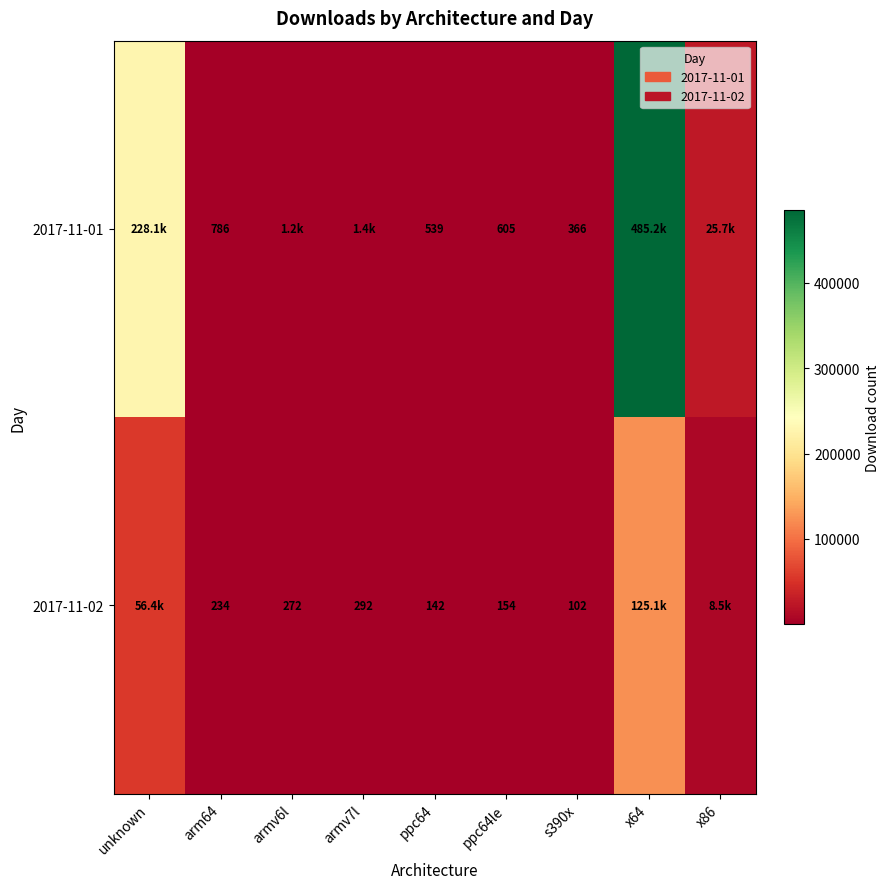

The value of 2017-11-01 at s390x is 225. True or false?

False